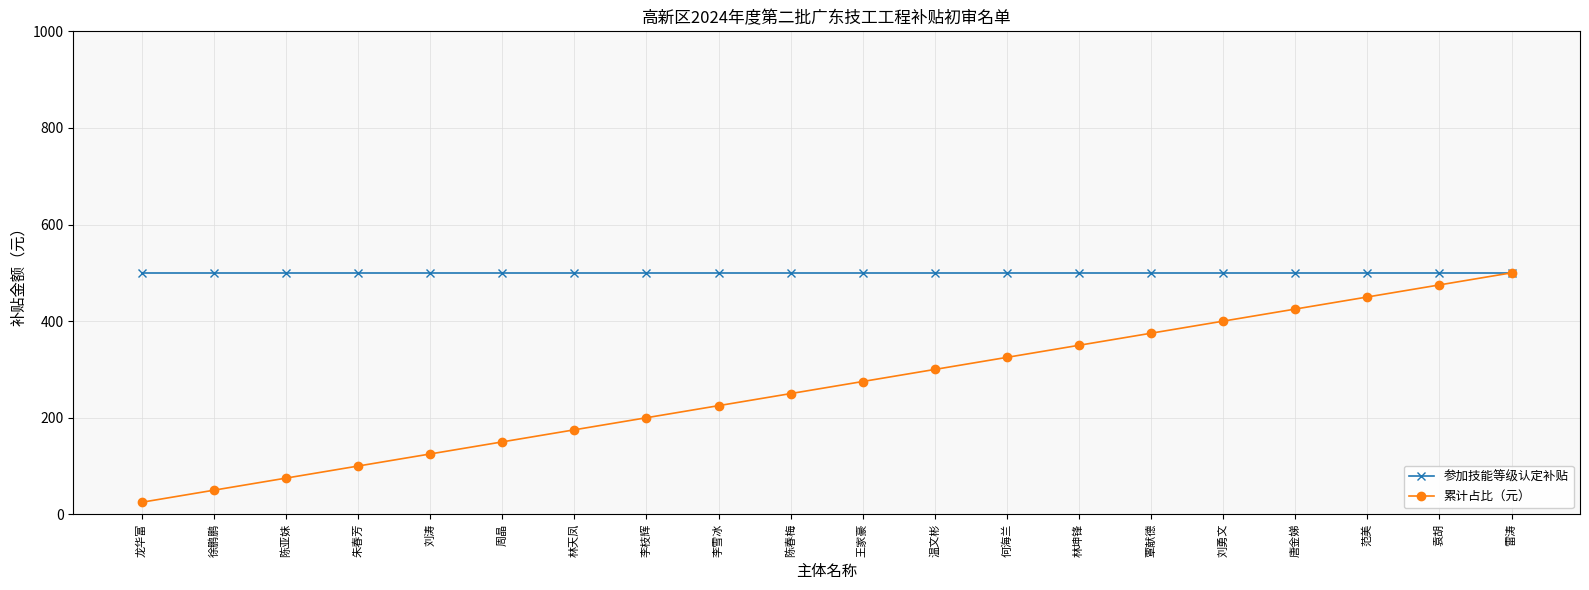

What is the highest value of the 累计占比（元） series?

500